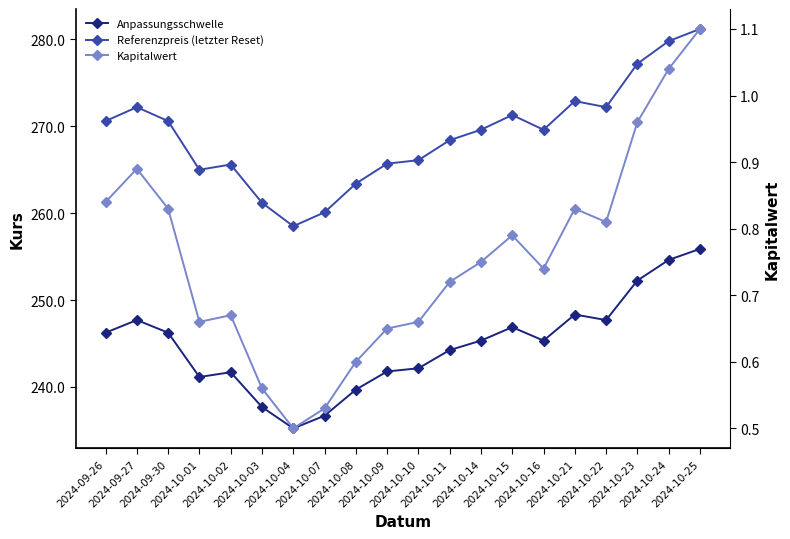

What is the difference between the second highest and minimum values in the Kapitalwert series?

0.5